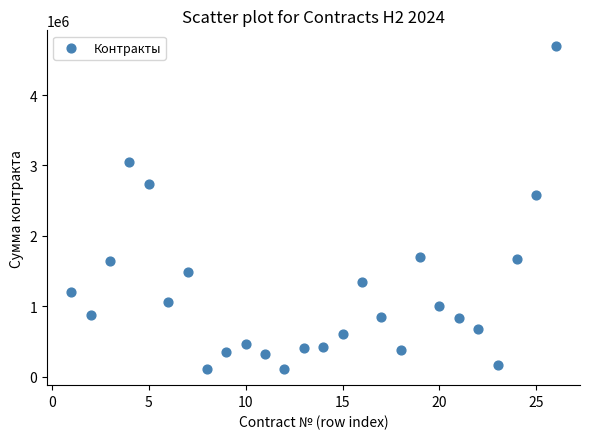

What Y value in the scatter plot is closest to 2398872?

2580900.0